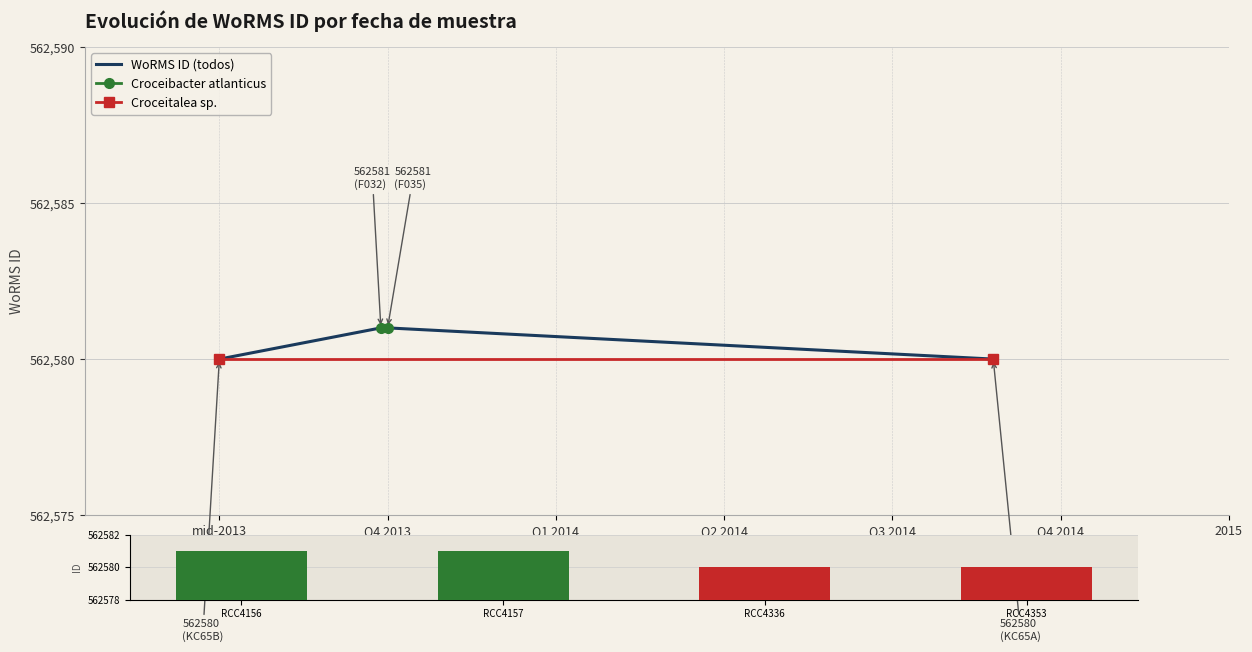

What is the maximum value shown in the chart?

562581